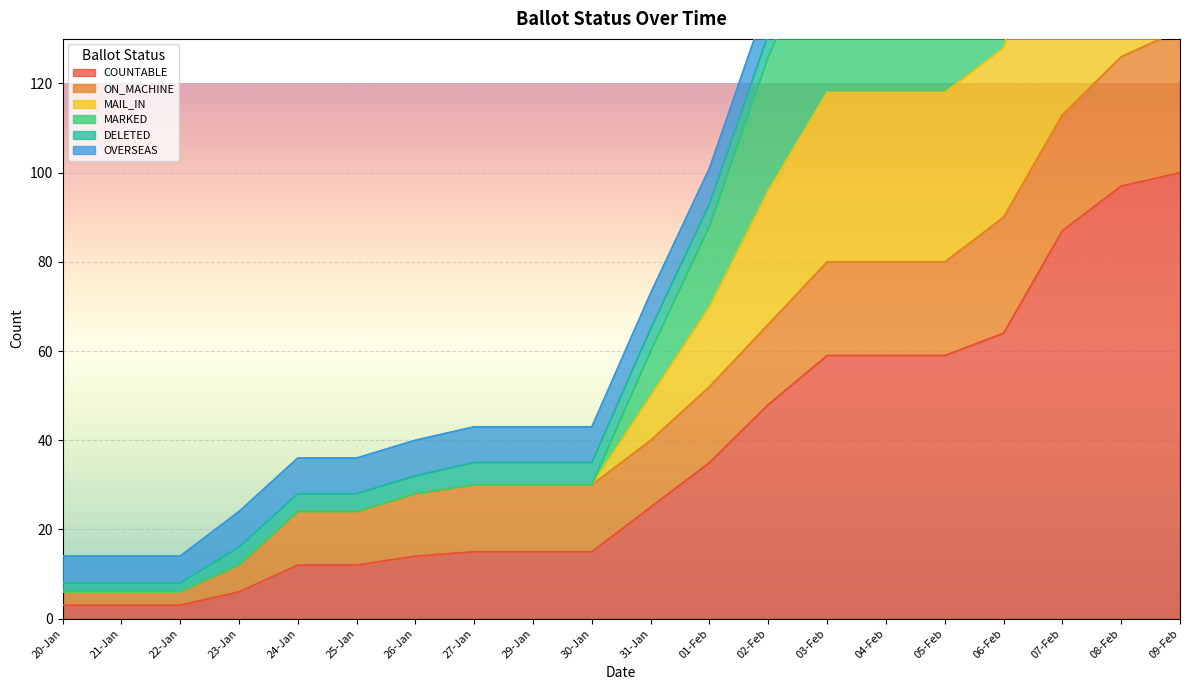

What is the maximum value for COUNTABLE?

100